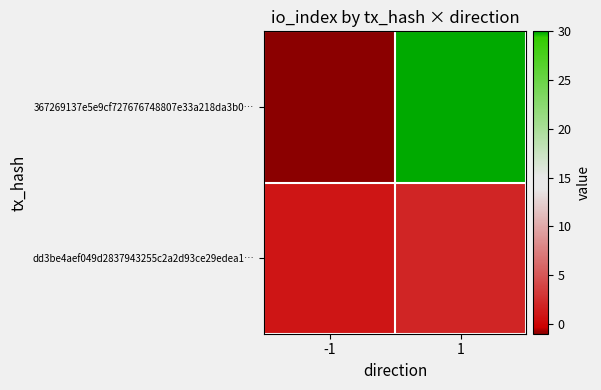

List the series in order of their overall mean, lowest first.

dd3be4aef049d2837943255c2a2d93ce29edea1…, 367269137e5e9cf727676748807e33a218da3b0…